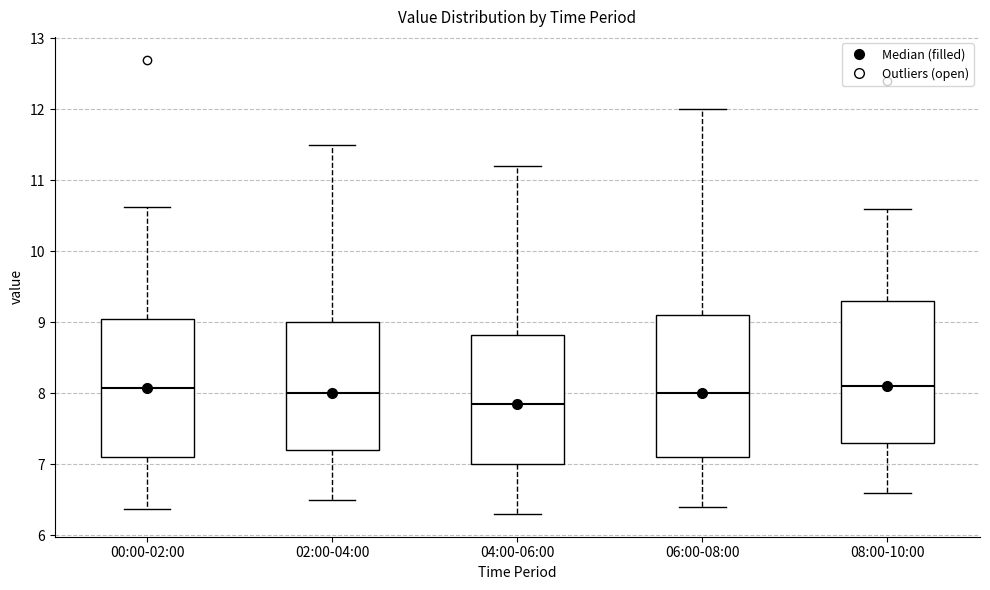

Reading left to right, transcribe this box plot: for each box, give where its median line is, the range the box spans, and where its two whiskers end, as read against the y-axis. The values are not printed on the chart, so give them approximately, as read against the axis.

00:00-02:00: median 8.1, box 7.1 to 9.0, whiskers 6.4 to 10.6
02:00-04:00: median 8.0, box 7.2 to 9.0, whiskers 6.5 to 11.5
04:00-06:00: median 7.9, box 7.0 to 8.8, whiskers 6.3 to 11.2
06:00-08:00: median 8.0, box 7.1 to 9.1, whiskers 6.4 to 12.0
08:00-10:00: median 8.1, box 7.3 to 9.3, whiskers 6.6 to 10.6